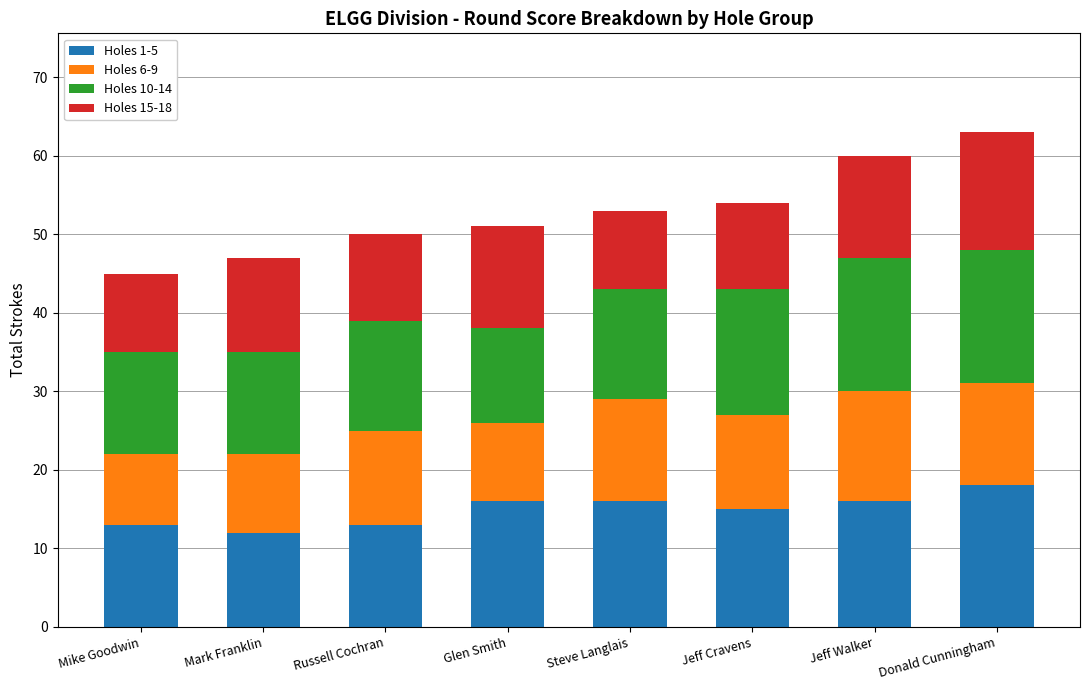

What is the total value across all series at Glen Smith?

51